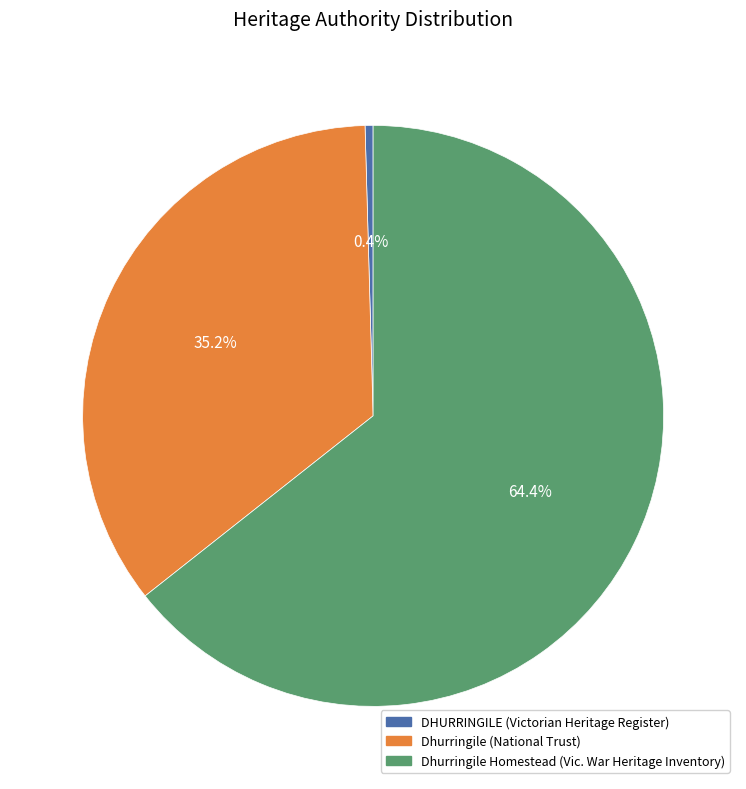

Does any single category account for the majority?

Yes